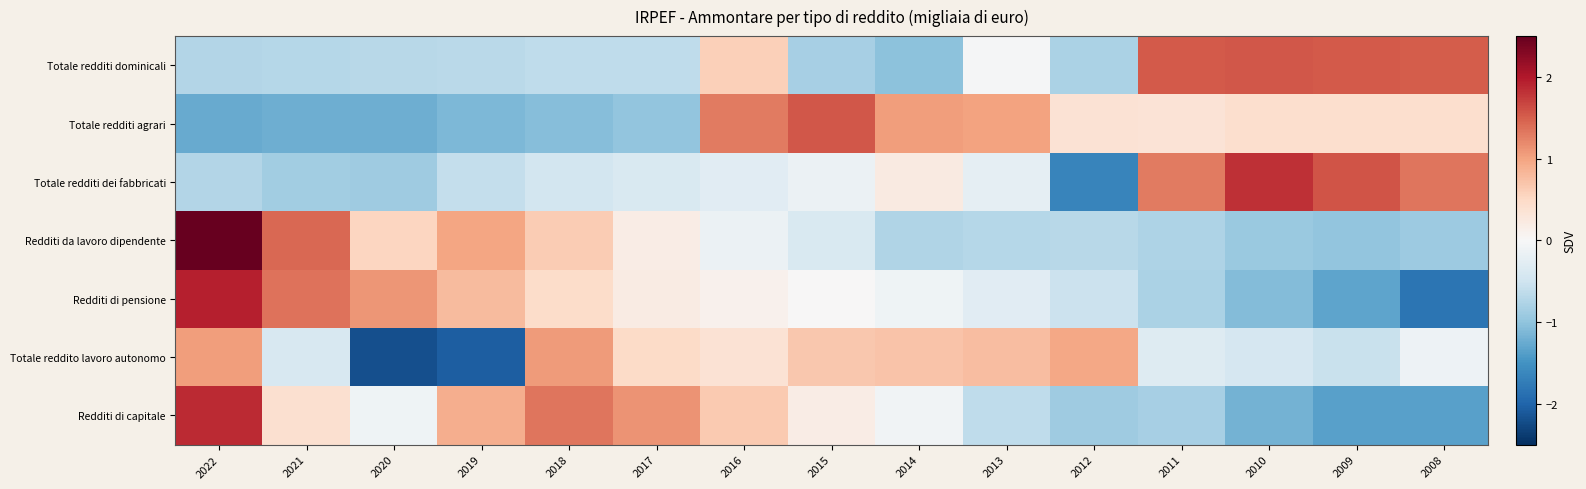

How many distinct data groups are displayed?

7